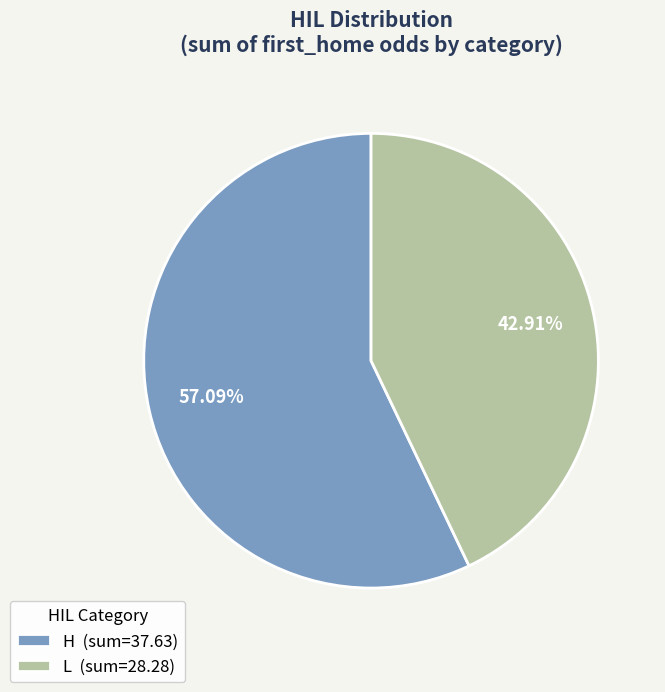

Is there a majority slice in this chart?

Yes